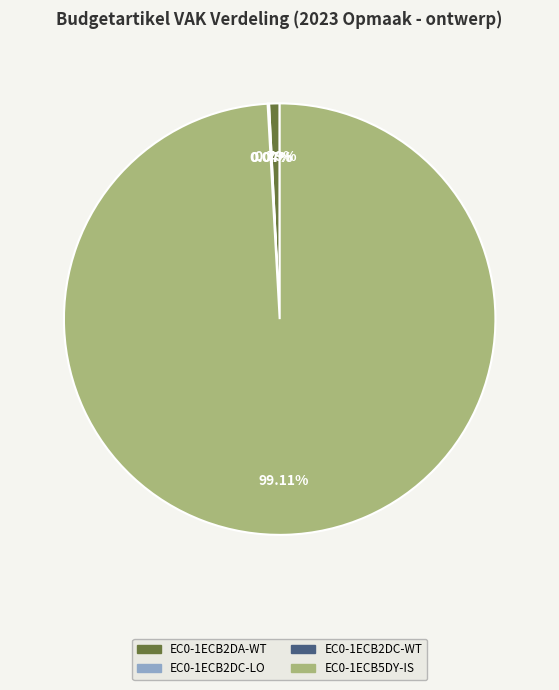

Is there any slice that represents more than half of the pie?

Yes